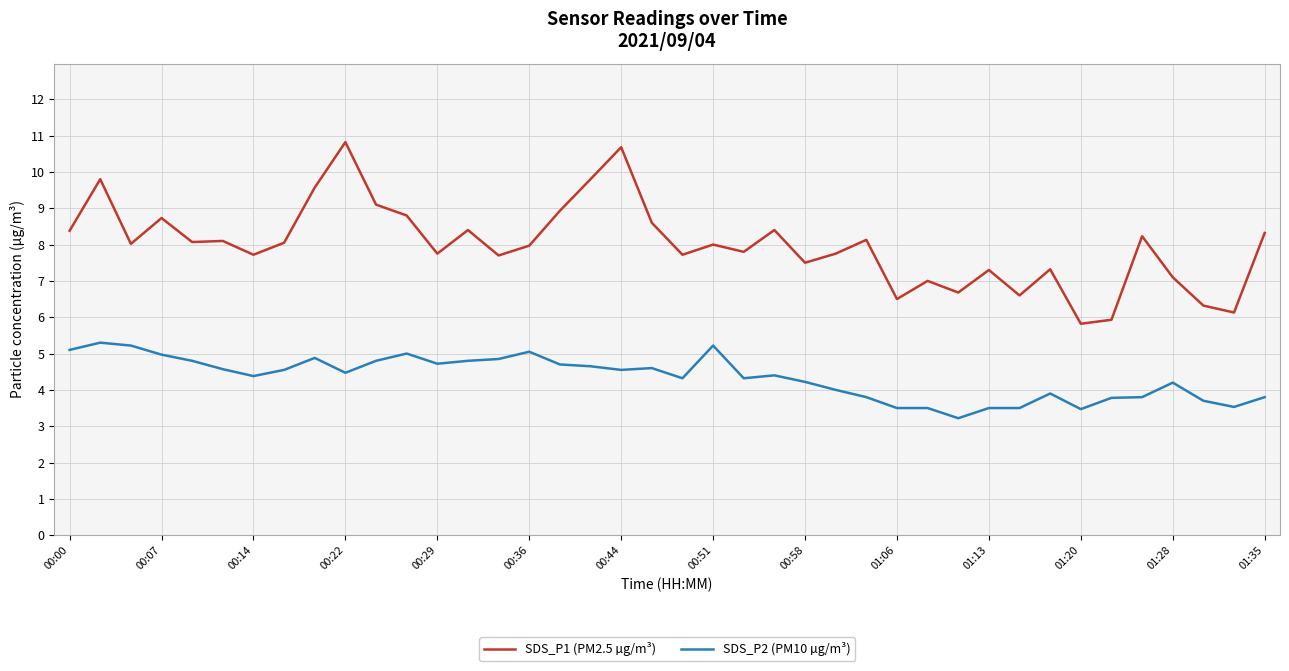

Which series has the widest spread of values?

SDS_P1 (PM2.5 µg/m³)